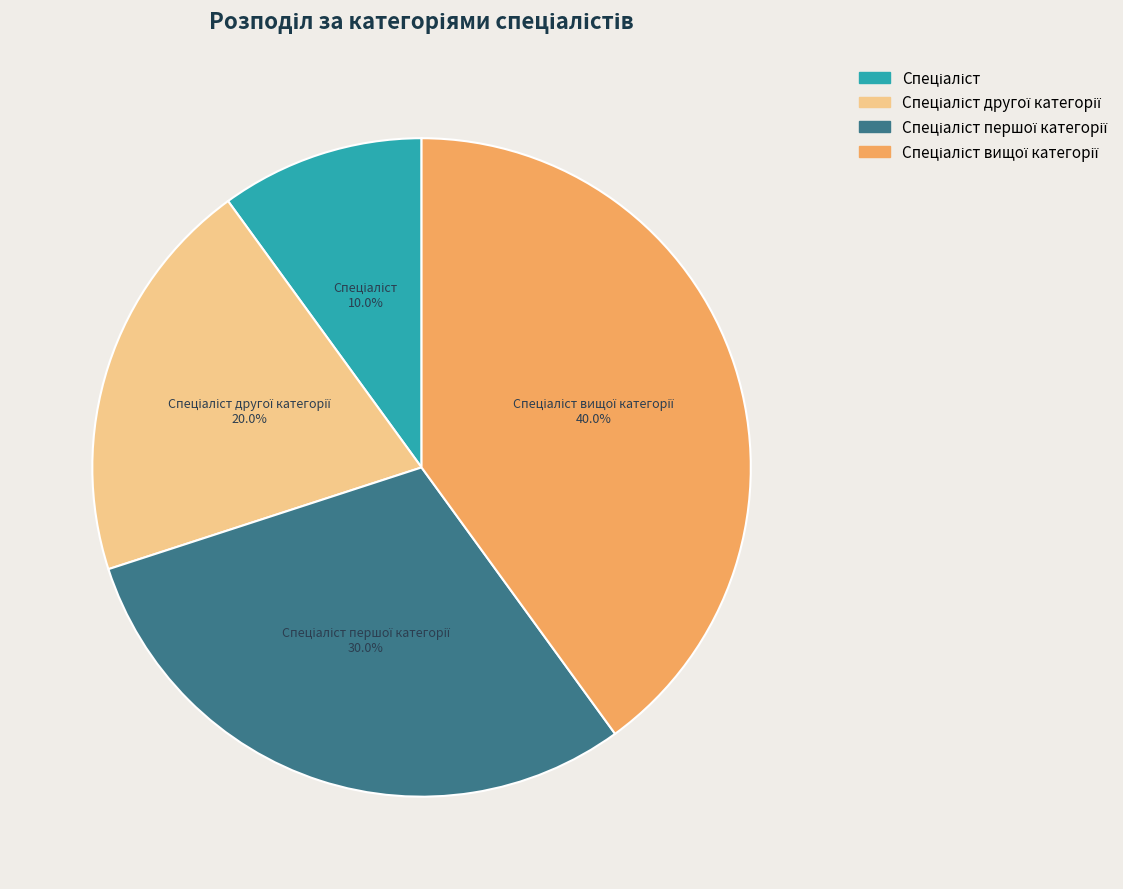

Is there a majority slice in this chart?

No